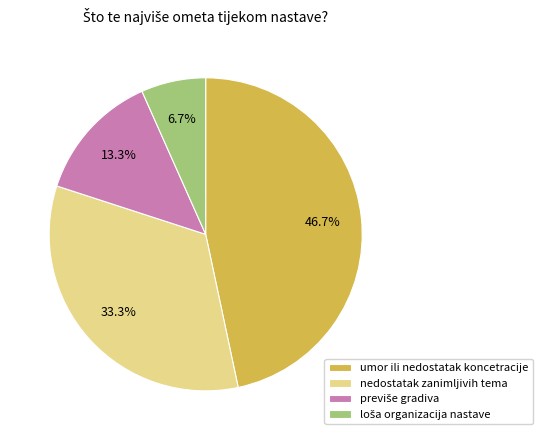

How much of the chart is everything except umor ili nedostatak koncetracije?

53.3%